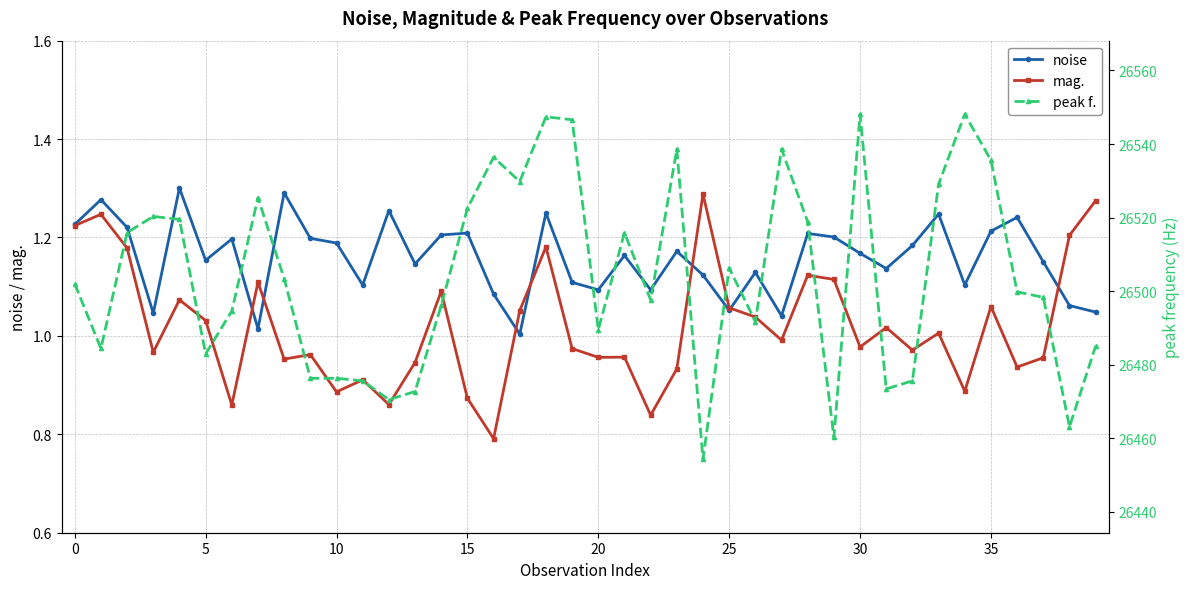

True or false: peak f. has more than 0 points higher than both neighbors.

True